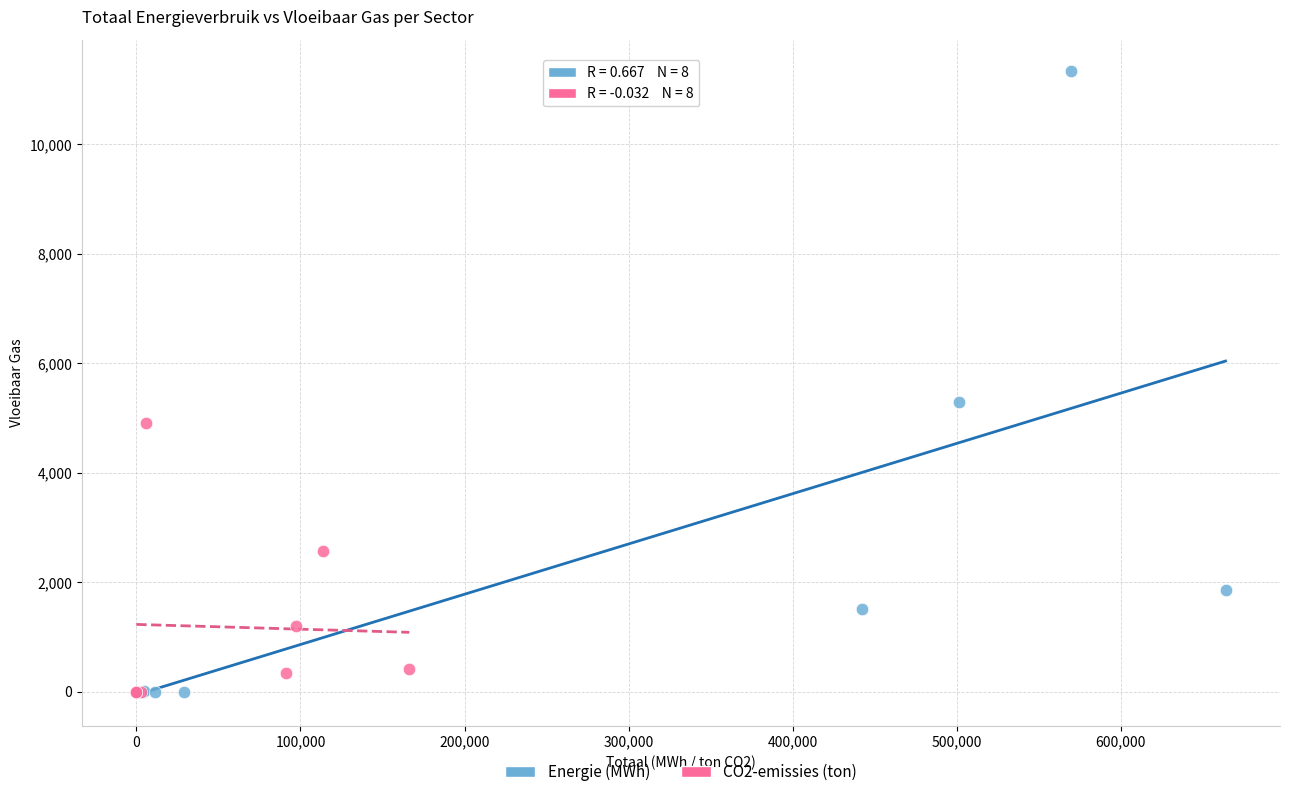

Which series has the largest Y range (max minus min)?

Energie (MWh)